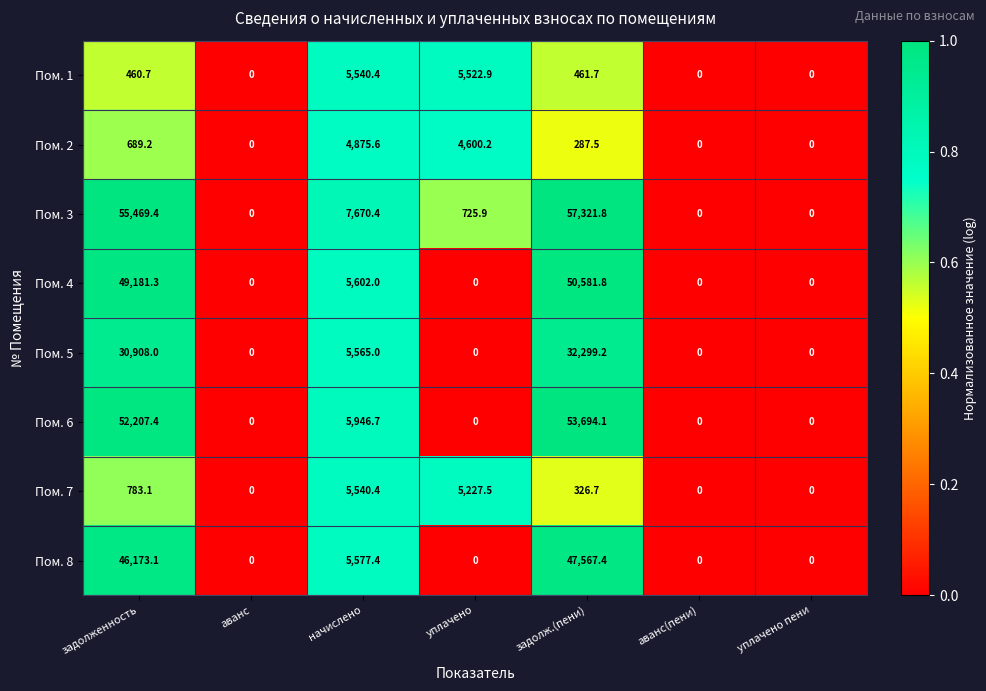

Is it true that Пом. 4 equals -23873.7 at аванс(пени)?

False